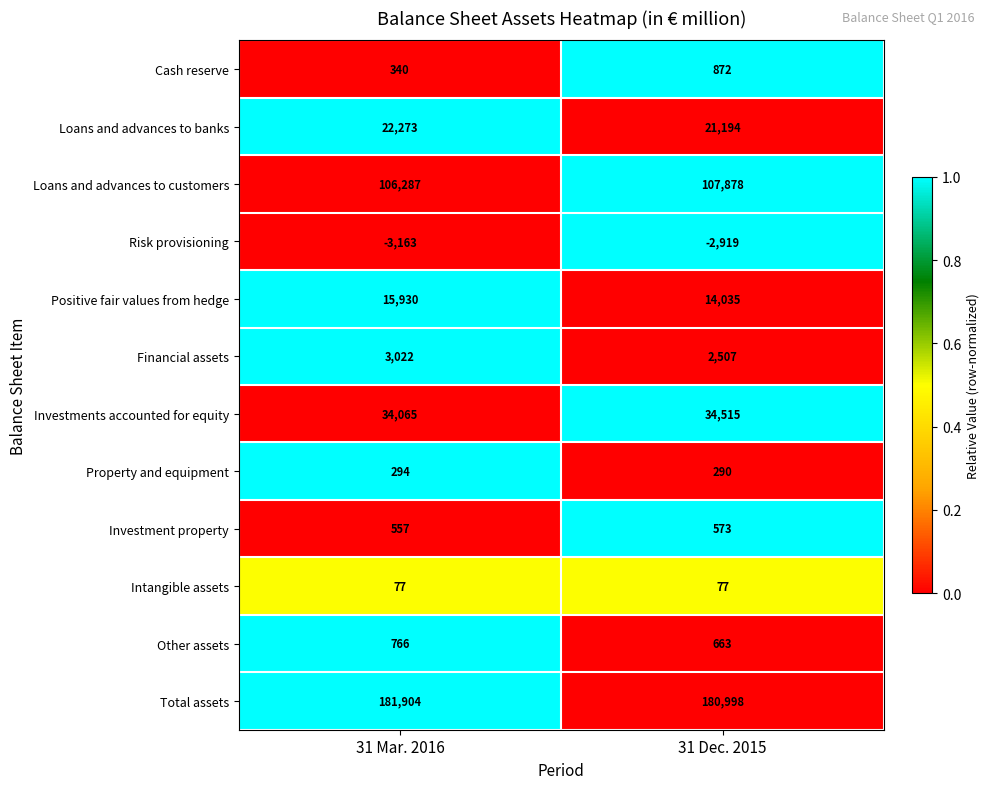

Rank the series at 31 Mar. 2016 from highest to lowest value.

Total assets, Loans and advances to customers, Investments accounted for equity, Loans and advances to banks, Positive fair values from hedge, Financial assets, Other assets, Investment property, Cash reserve, Property and equipment, Intangible assets, Risk provisioning